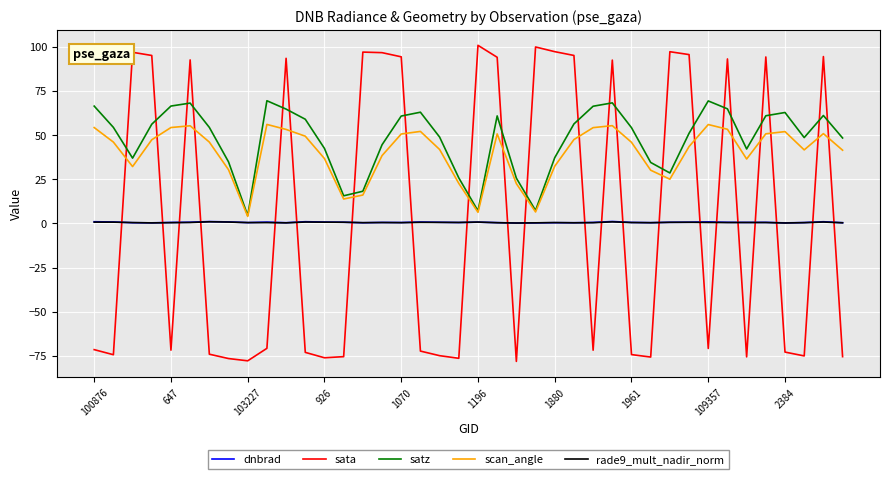

How many interior local peaks does the scan_angle series have?

8